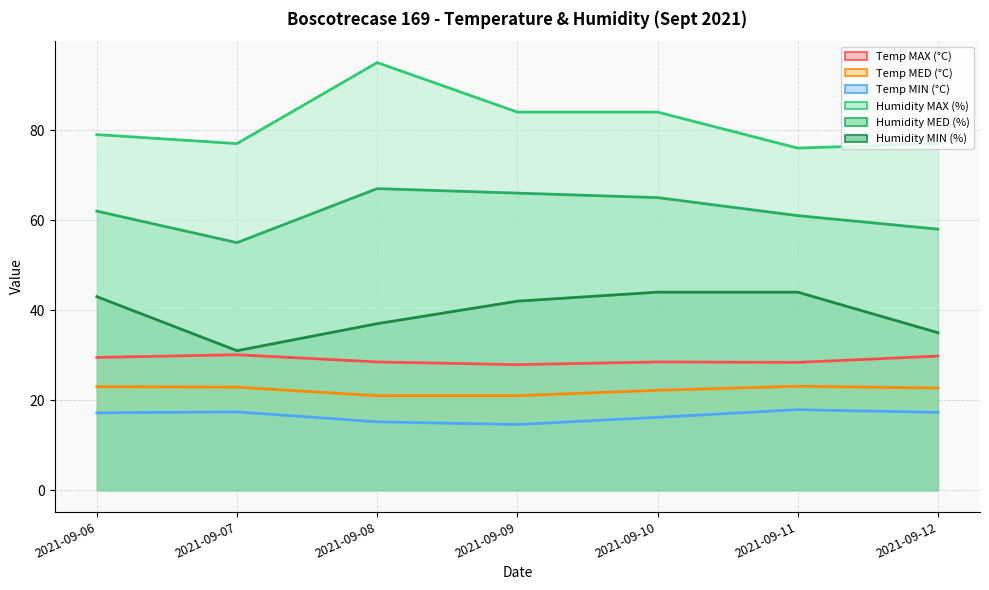

What are all the series names shown in the legend?

Temp MAX (°C), Temp MED (°C), Temp MIN (°C), Humidity MAX (%), Humidity MED (%), Humidity MIN (%)